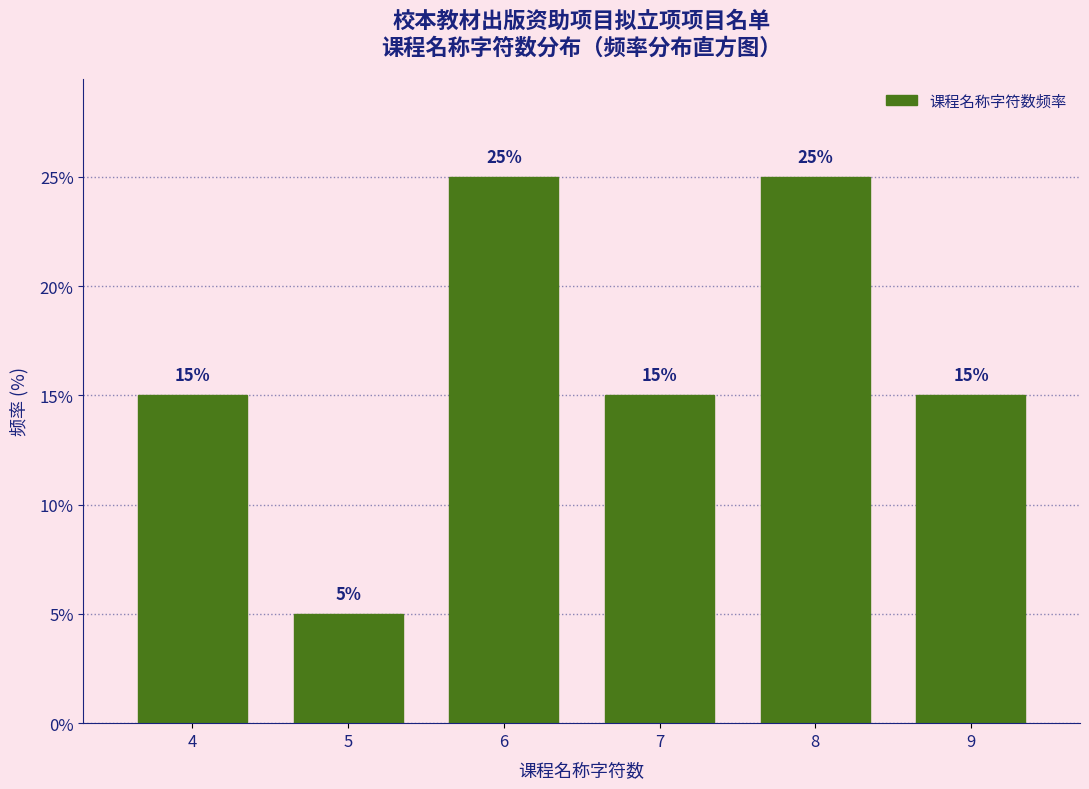

Reading left to right, what are all the values shown in this chart?

4=15	5=5	6=25	7=15	8=25	9=15